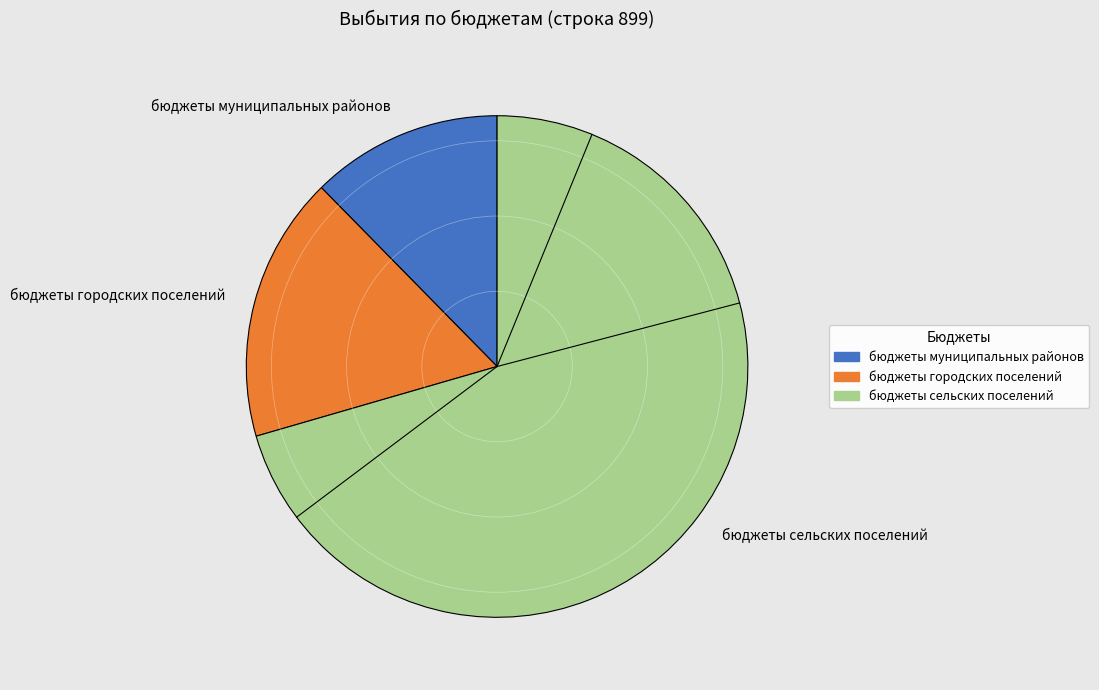

Which category has the biggest portion of the pie?

бюджеты сельских поселений